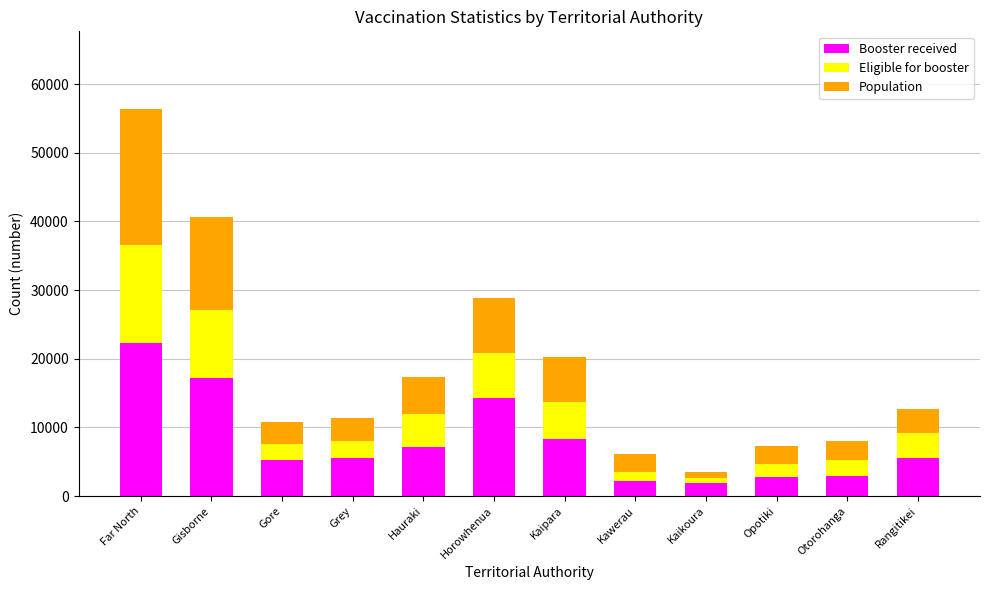

What is the difference between the maximum and minimum values in the Booster received series?

20411